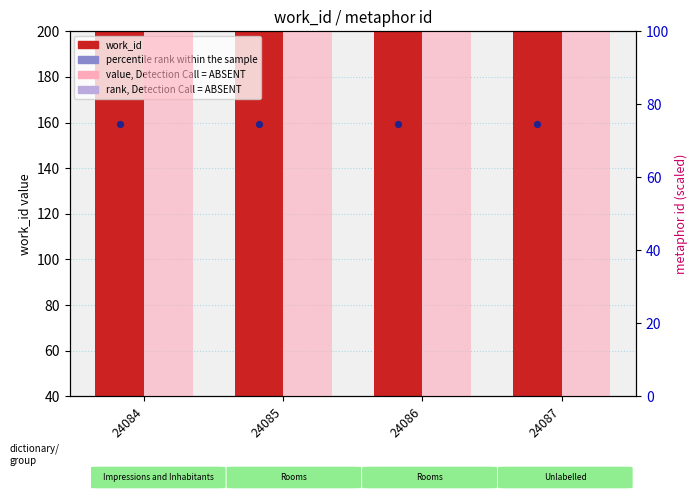

Which series contains the lowest Y value?

percentile rank within the sample